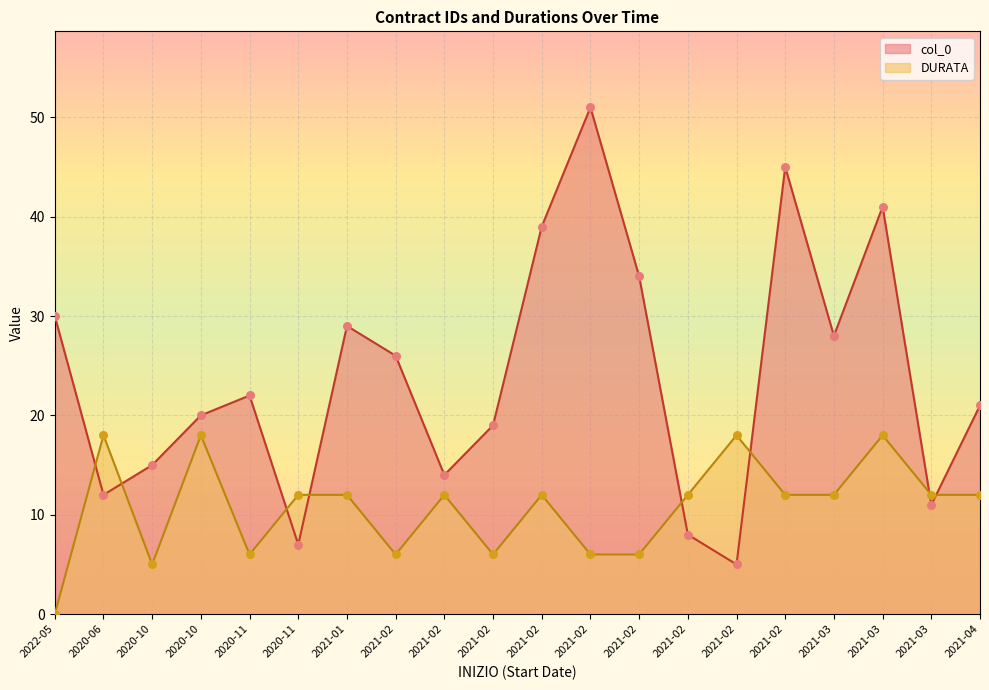

At which category is the sum across all series the highest?

2021-03